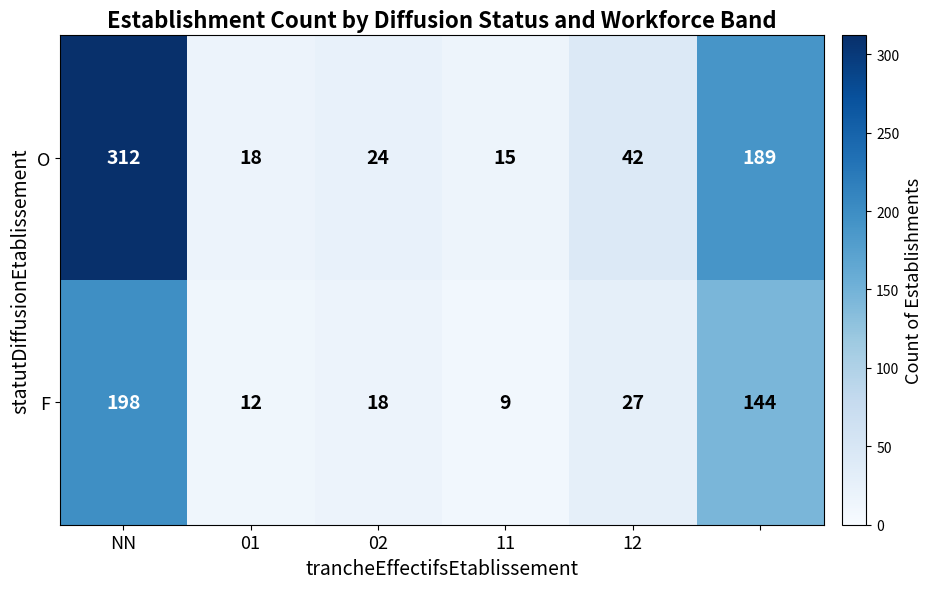

What is the difference between the maximum and minimum values in the F series?

189